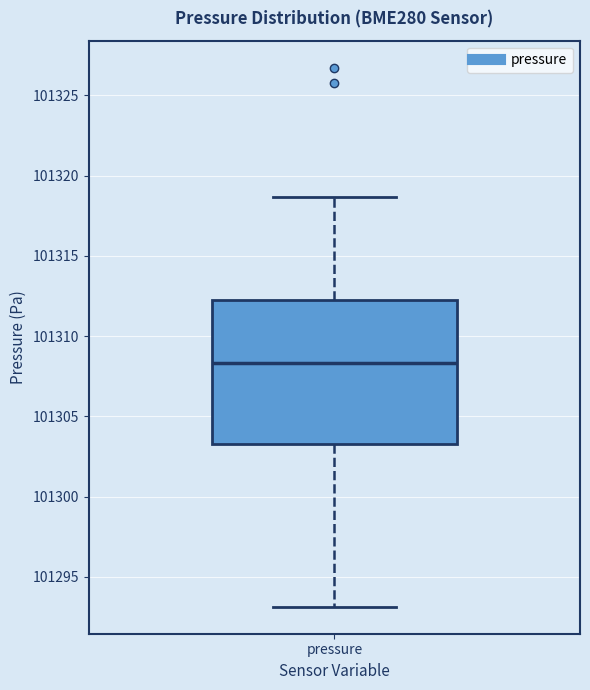

Read this box plot against the y-axis: the position of the median line, the range covered by the box, and the ends of both whiskers. The values are not printed on the chart, so give them approximately, as read against the axis.

median 101308.5, box 101303.0 to 101312.0, whiskers 101293.0 to 101318.5